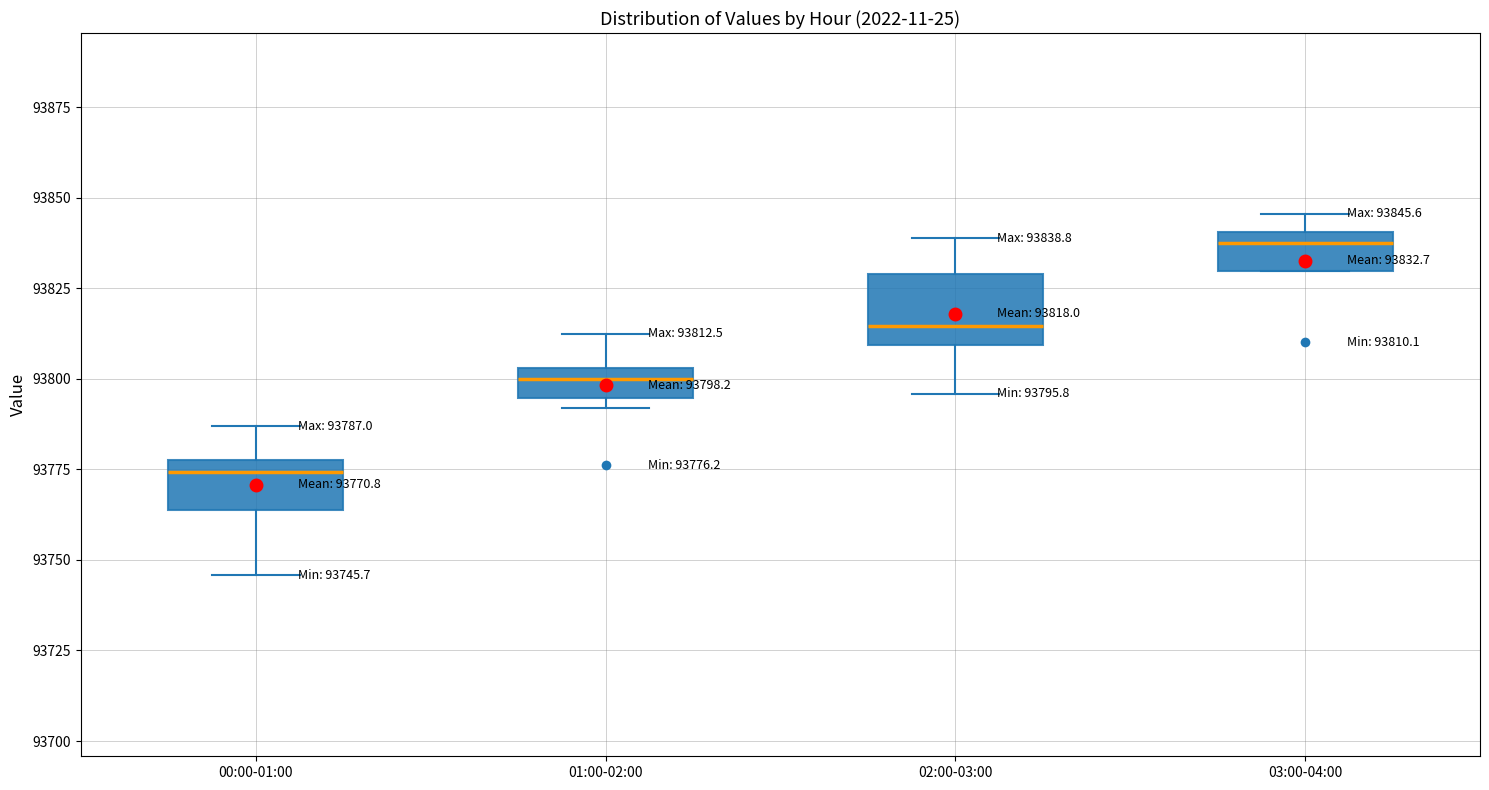

Which box has the lowest median line?

00:00-01:00